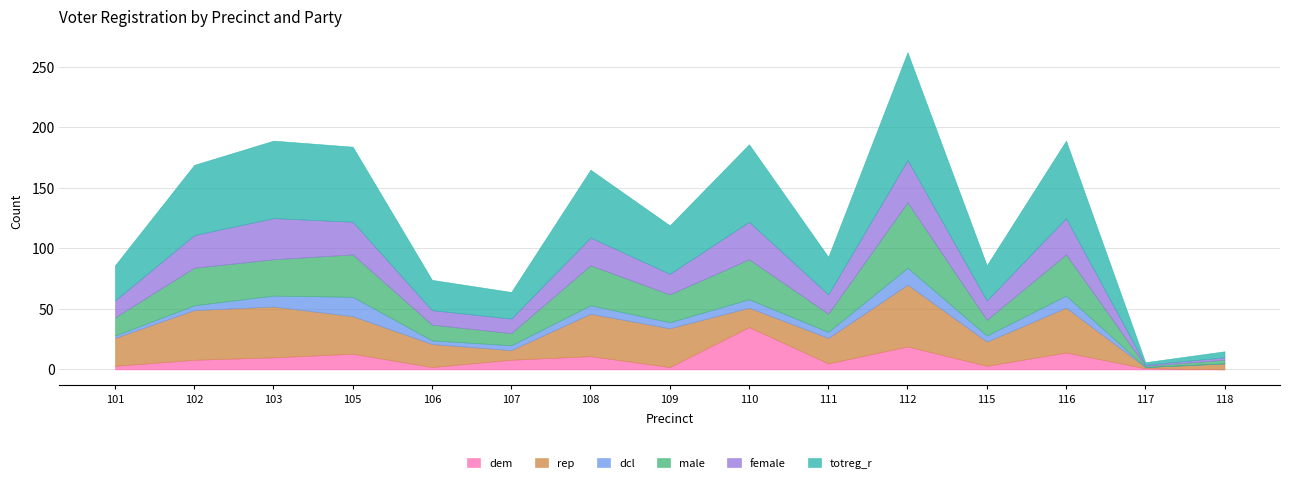

Rank the series by their maximum value, from lowest to highest.

dcl, dem, female, rep, male, totreg_r